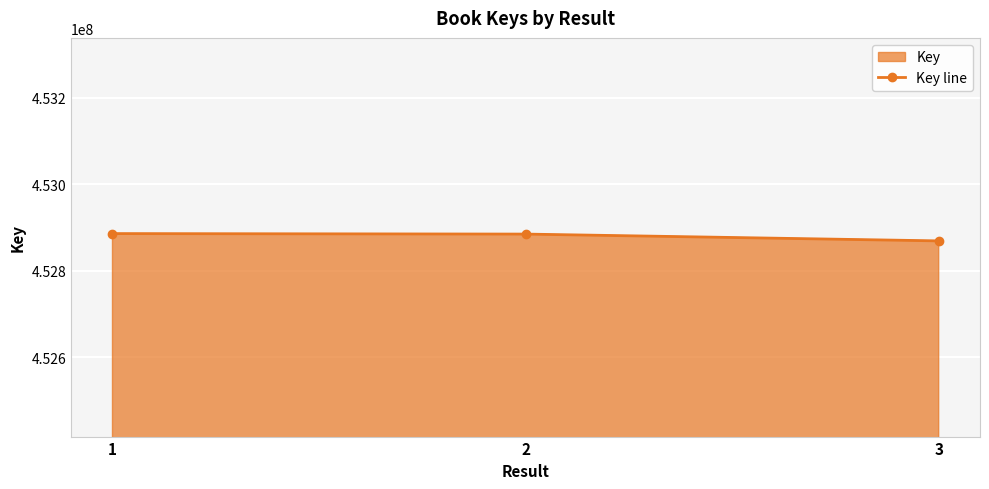

Reading left to right, list all the values displayed in this chart.

1=452885600	2=452884454	3=452868703